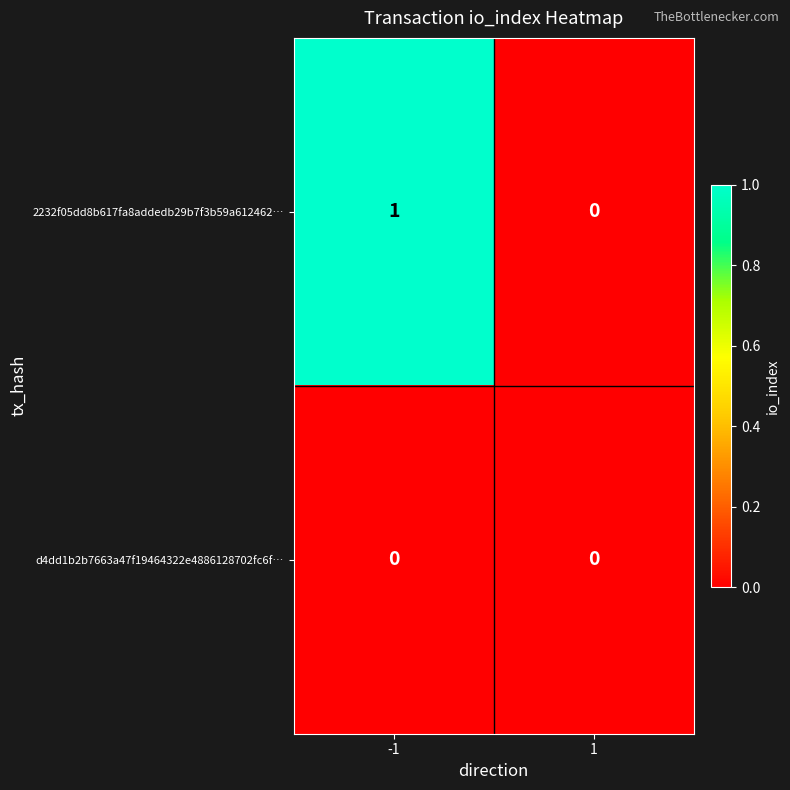

List the series in order of their overall mean, highest first.

2232f05dd8b617fa8addedb29b7f3b59a612462…, d4dd1b2b7663a47f19464322e4886128702fc6f…